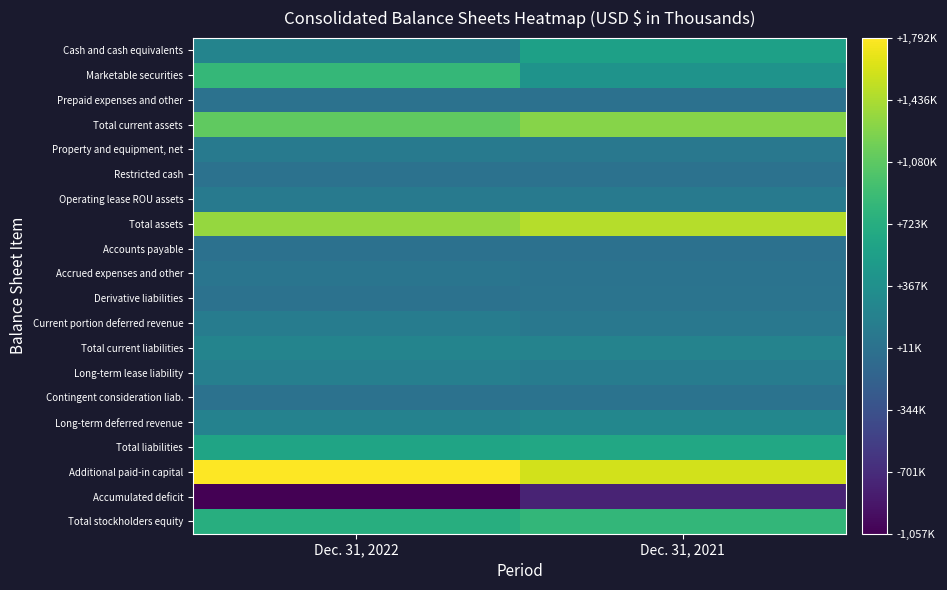

What is the greatest value displayed?

1792554